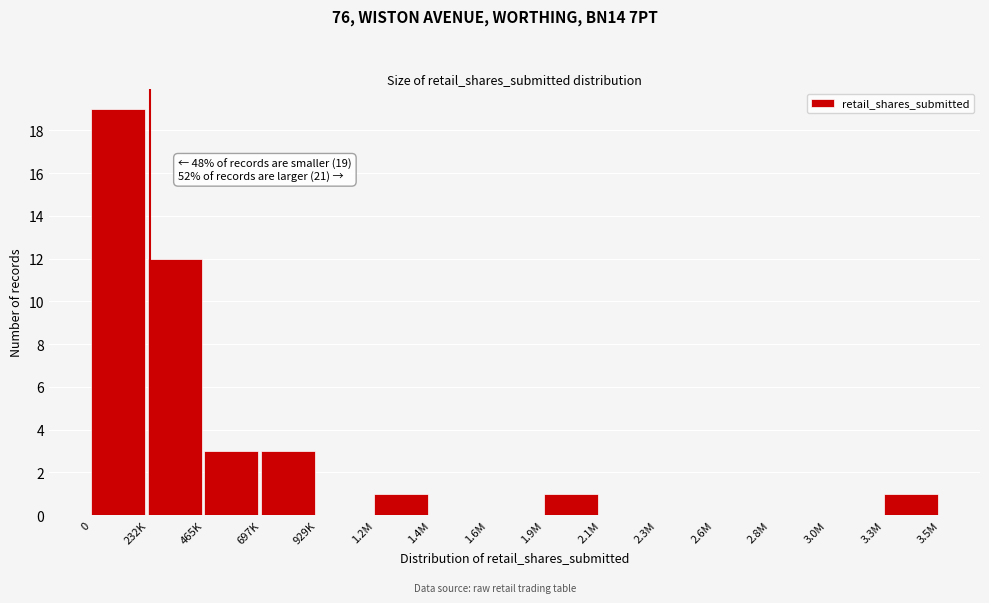

Reading left to right, transcribe all the data shown in this chart.

0=19	232K=12	465K=3	697K=3	929K=0	1.2M=1	1.4M=0	1.6M=0	1.9M=1	2.1M=0	2.3M=0	2.6M=0	2.8M=0	3.0M=0	3.3M=1